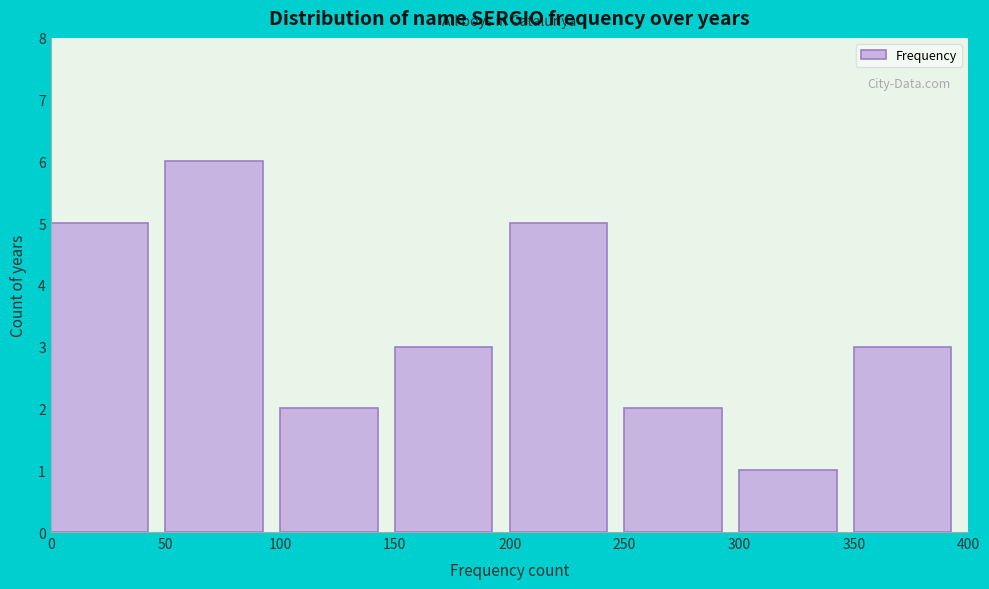

Over which range of the x-axis is the bar tallest?

50 to 100